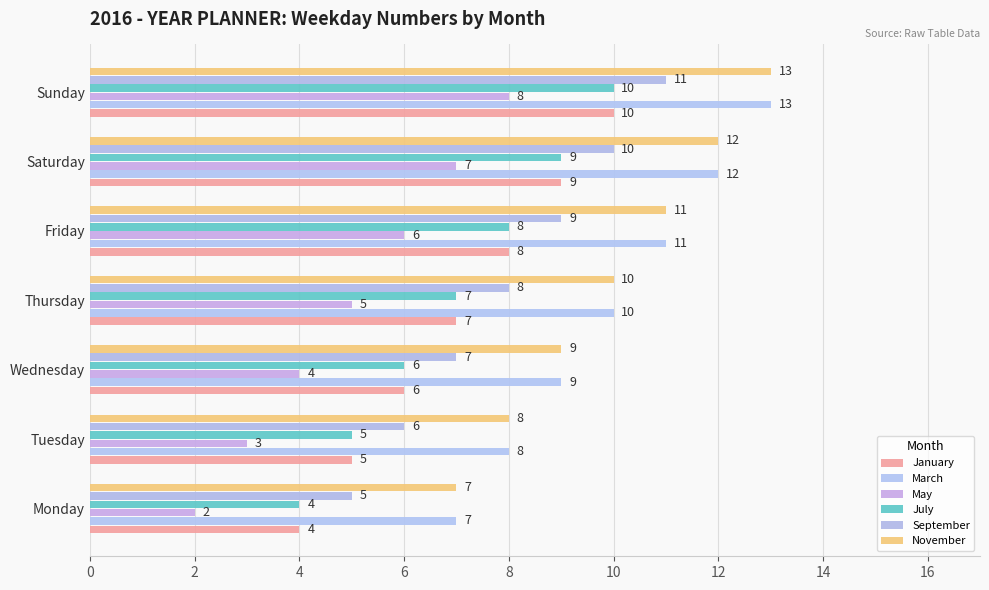

What is the sum of all March values?

70